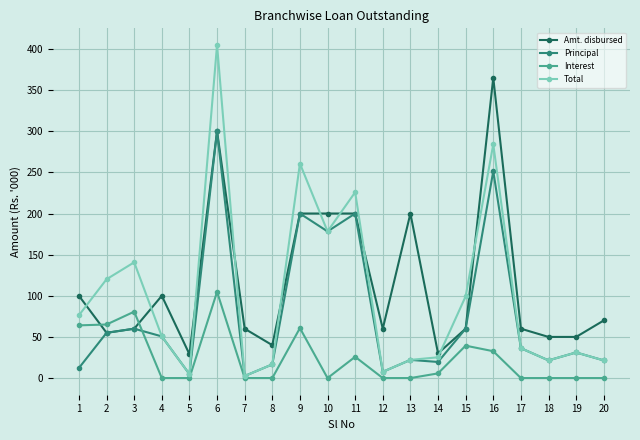

Is it true that Principal equals 300.0 at 6?

True